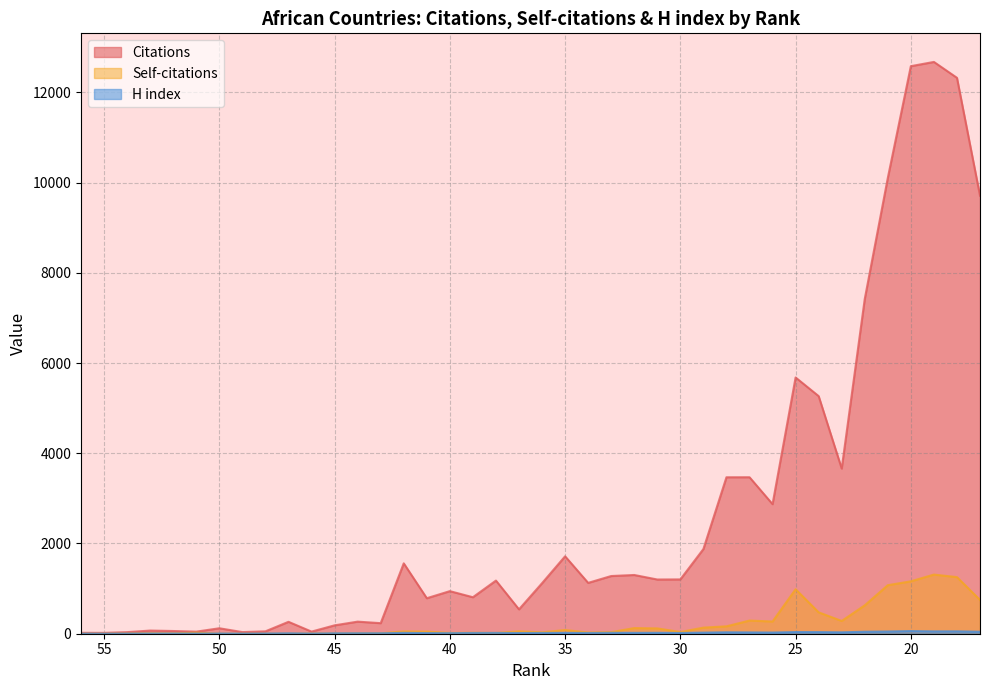

How many positive values does the Self-citations series have?

38